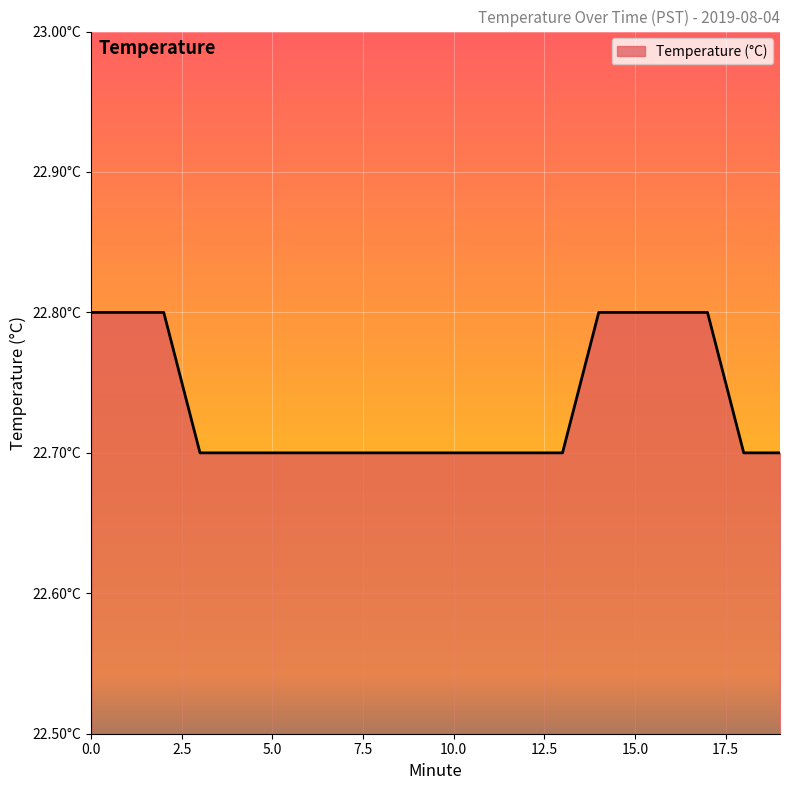

Reading left to right, what are all the values shown in this chart?

22.8	22.8	22.8	22.7	22.7	22.7	22.7	22.7	22.7	22.7	22.7	22.7	22.7	22.7	22.8	22.8	22.8	22.8	22.7	22.7